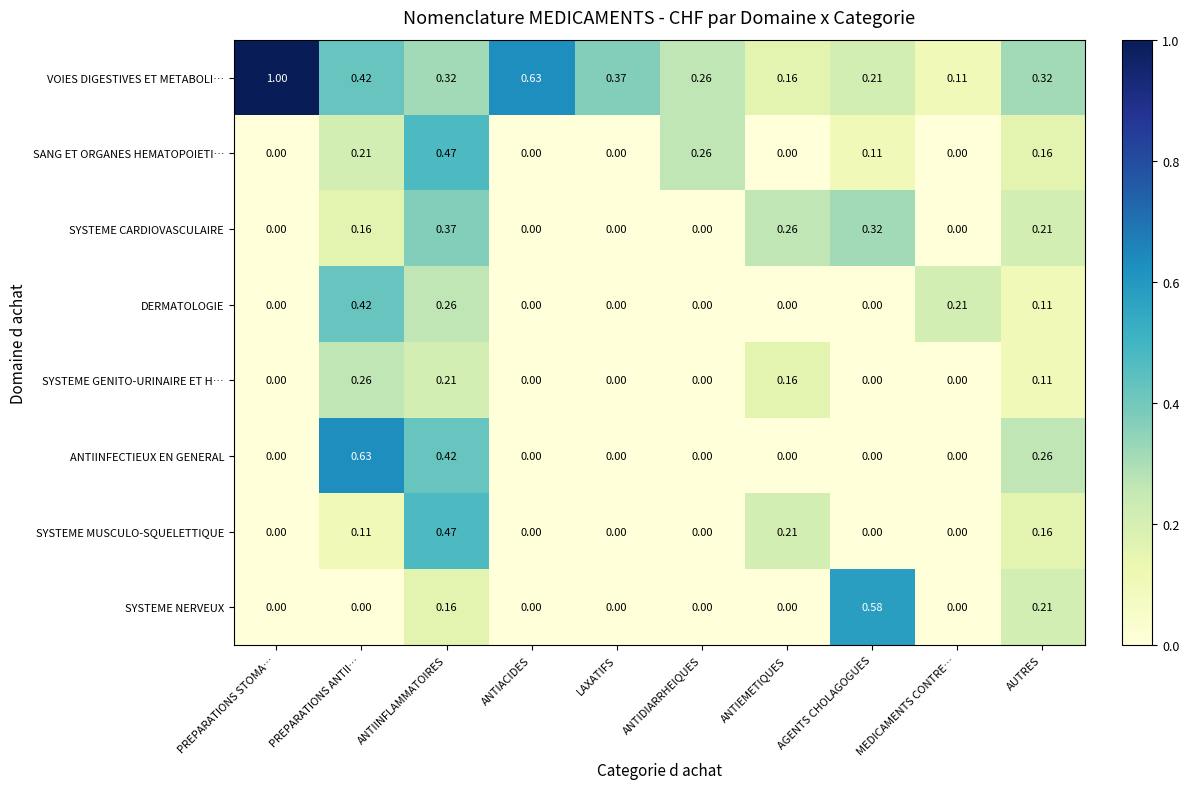

Which series has the widest spread of values?

VOIES DIGESTIVES ET METABOLI…